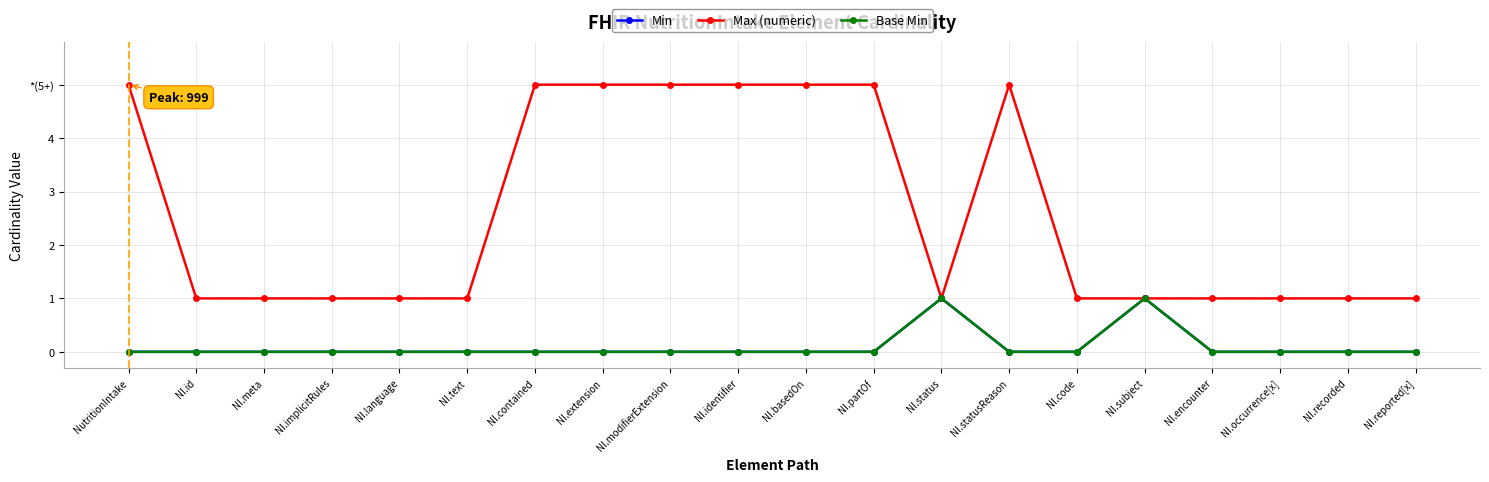

List the labels in order of Base Min value, smallest first.

NutritionIntake, NI.id, NI.meta, NI.implicitRules, NI.language, NI.text, NI.contained, NI.extension, NI.modifierExtension, NI.identifier, NI.basedOn, NI.partOf, NI.statusReason, NI.code, NI.encounter, NI.occurrence[x], NI.recorded, NI.reported[x], NI.status, NI.subject